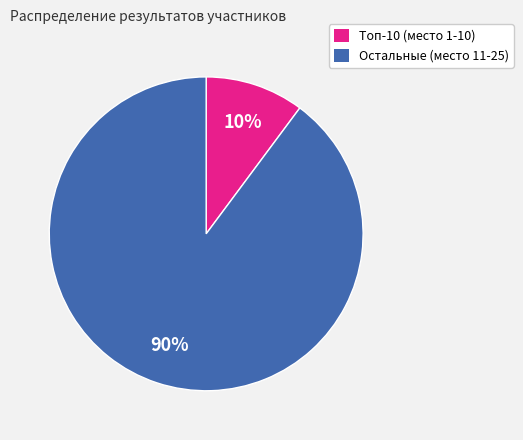

Do Остальные (место 11-25) and Топ-10 (место 1-10) together represent more than half of the pie?

Yes